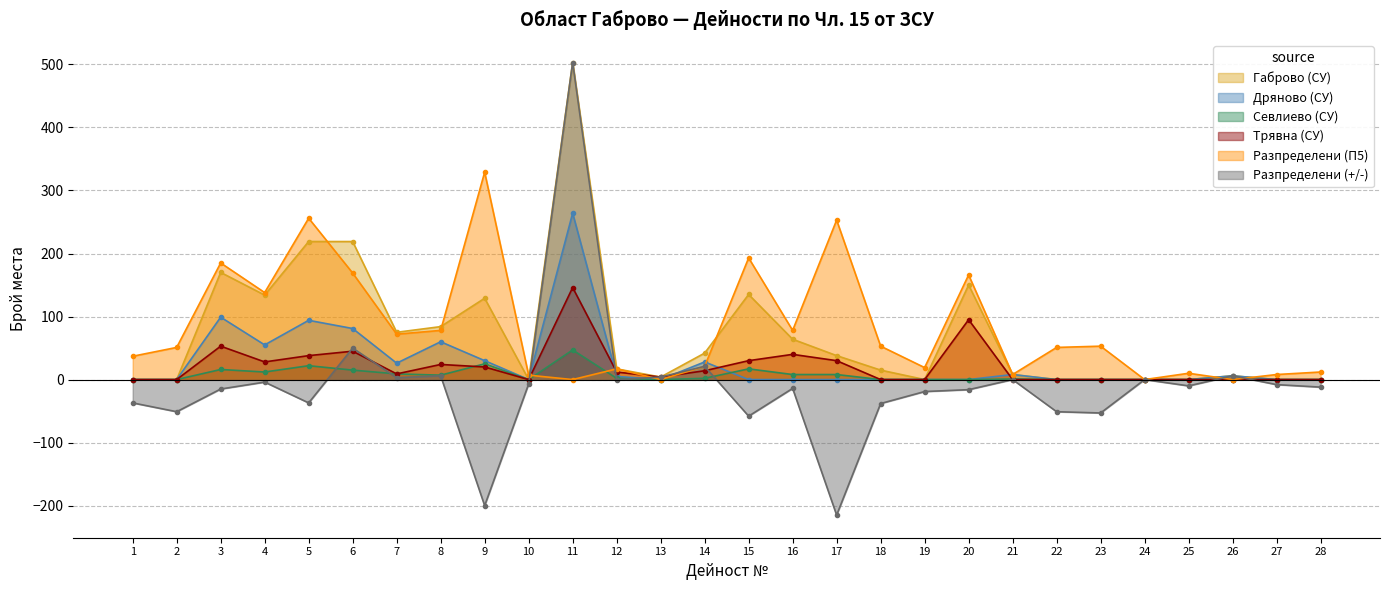

What is the value of the Трявна (СУ) point at the 14th from the left?

14